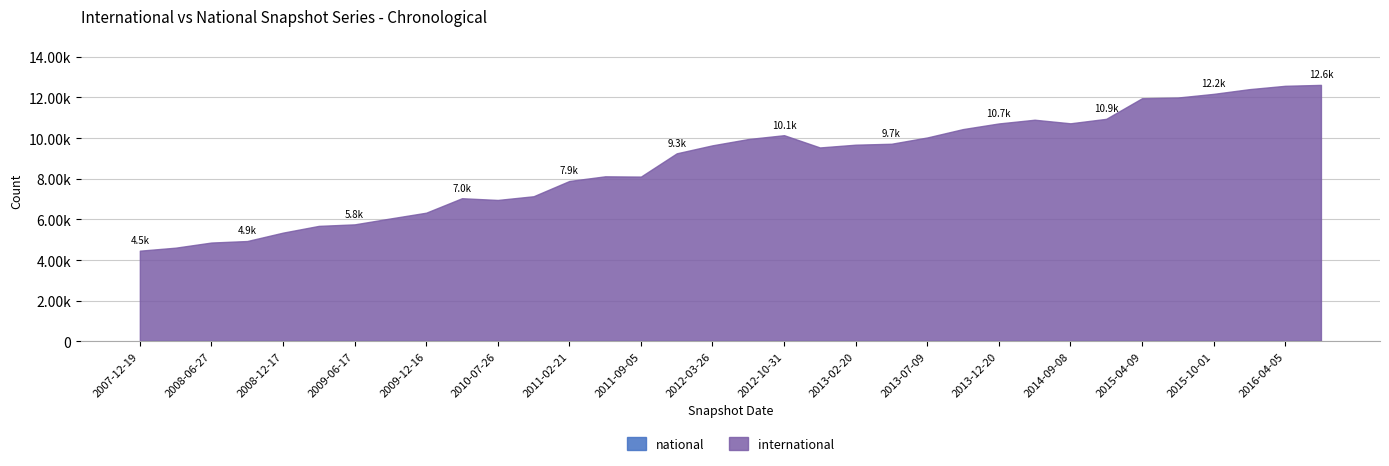

At which category is the sum across all series the highest?

2016-07-04